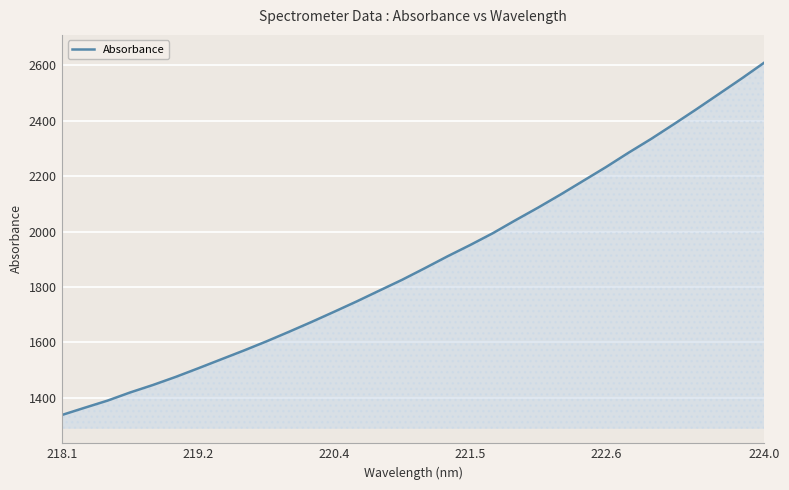

What is the minimum value shown in the chart?

1337.8